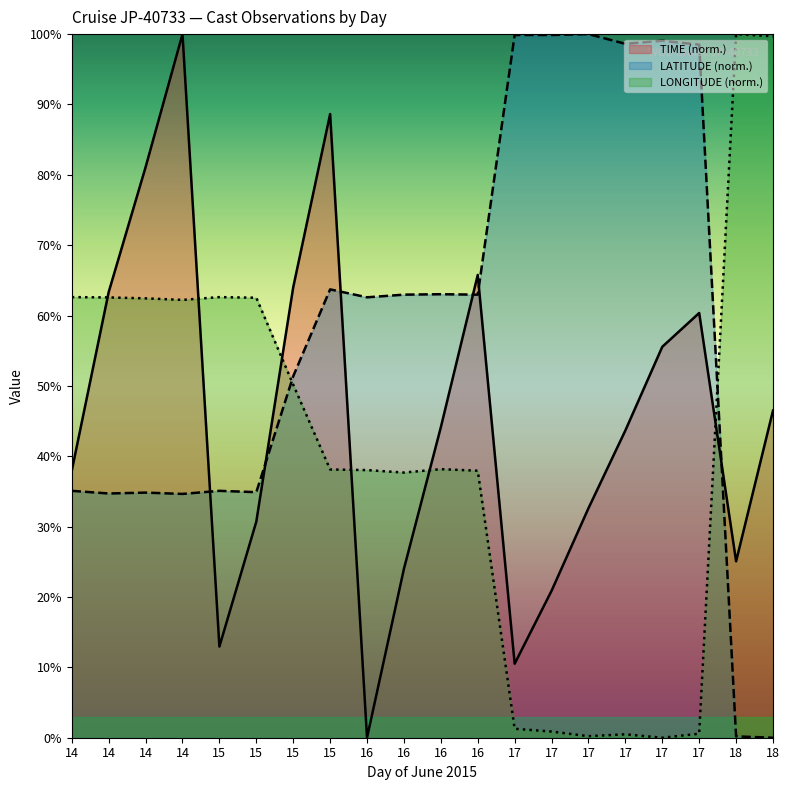

Which category has the highest value in the LONGITUDE series?

18